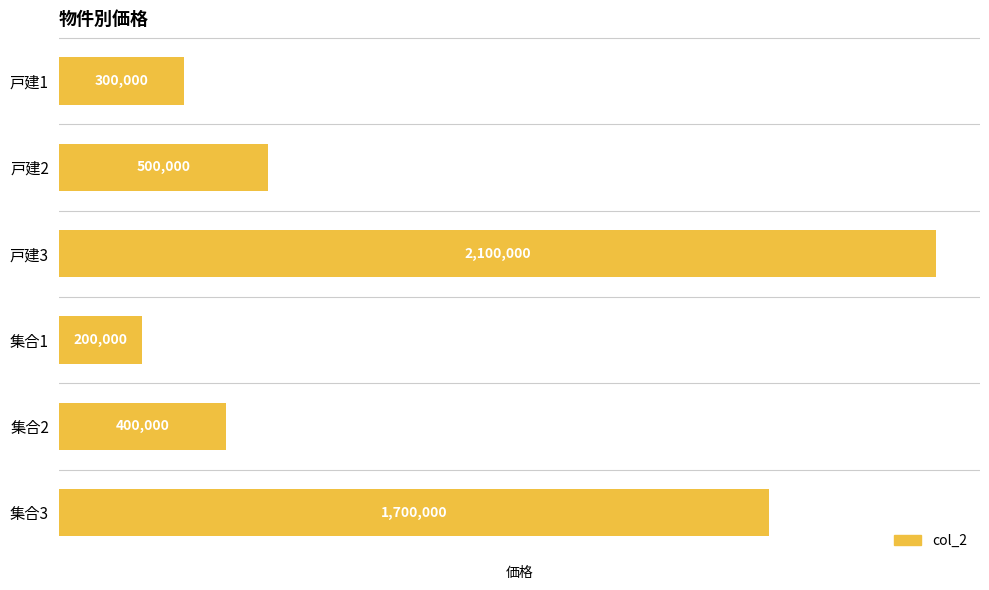

What is the average value?

866667